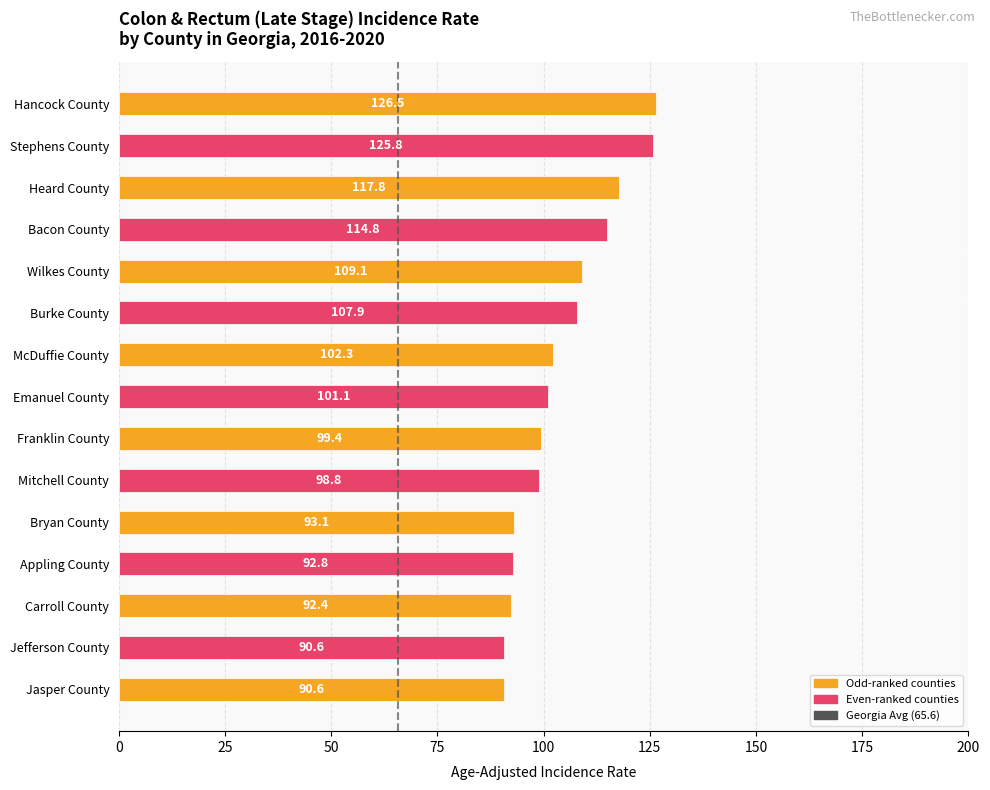

The value at Mitchell County is 98.8. True or false?

True